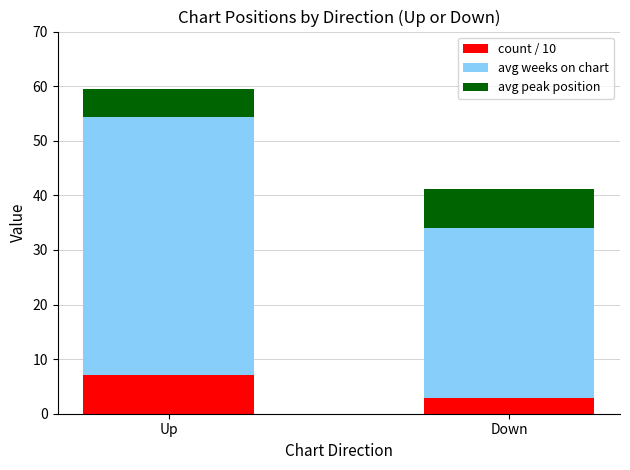

List the labels in order of count / 10 value, smallest first.

Down, Up